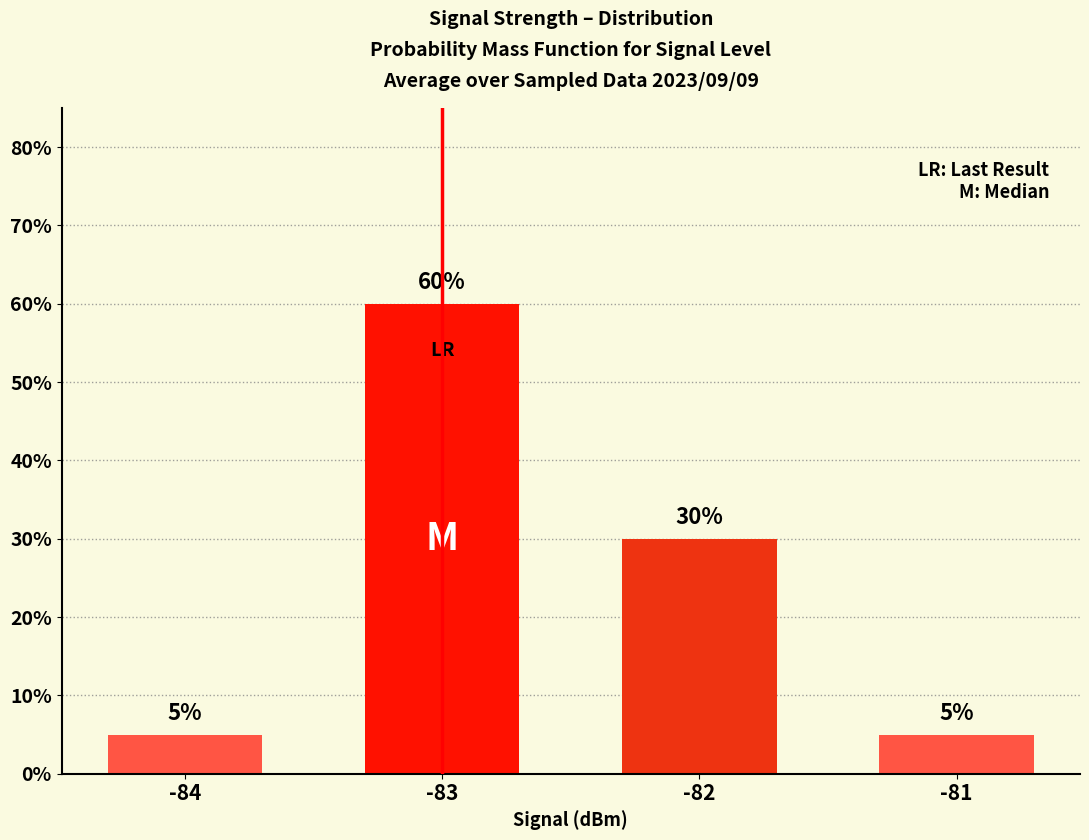

Reading right to left, what are all the values shown in this chart?

-81=5	-82=30	-83=60	-84=5